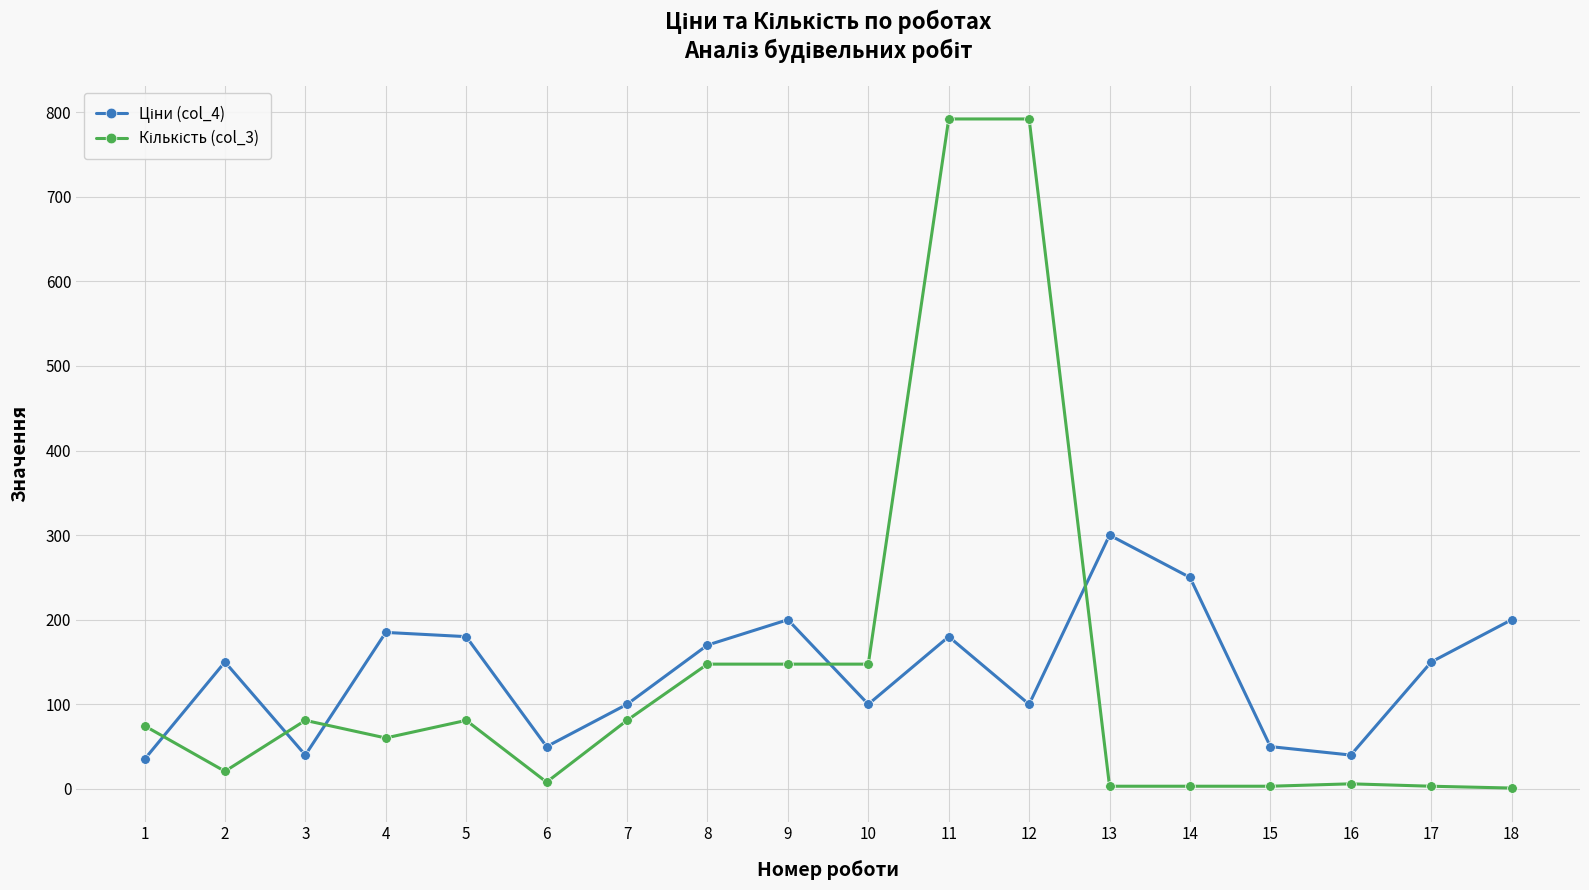

What is the maximum value shown in the chart?

792.0